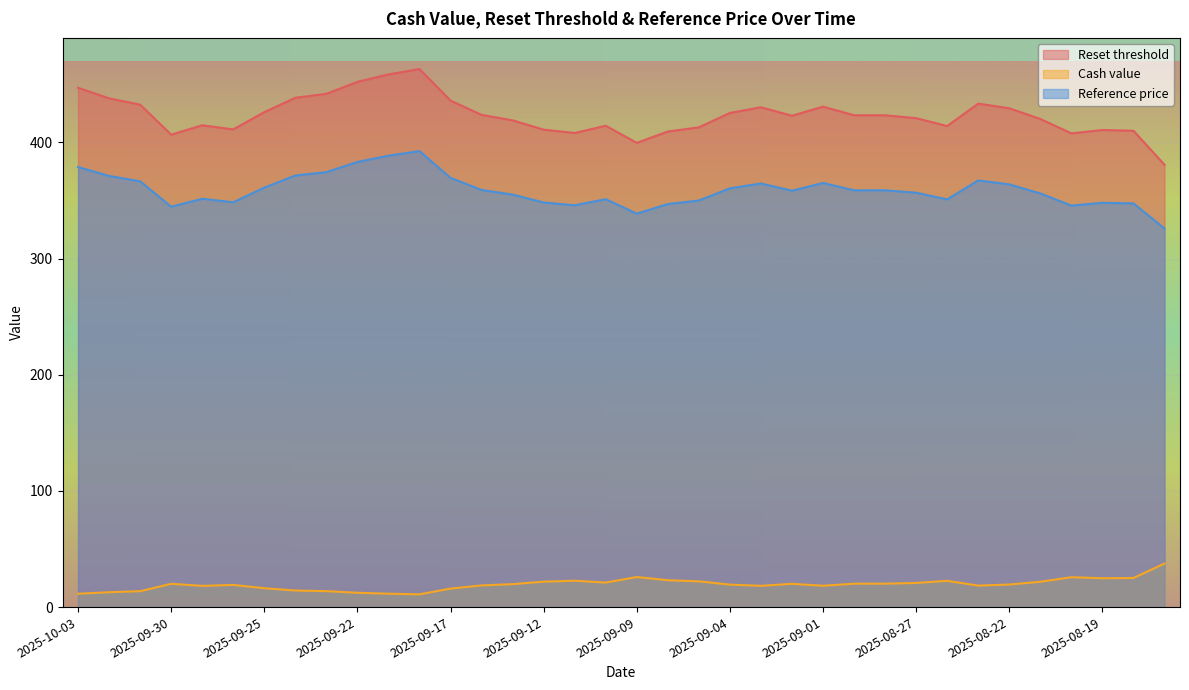

True or false: Reset threshold and Reference price cross at least once.

False